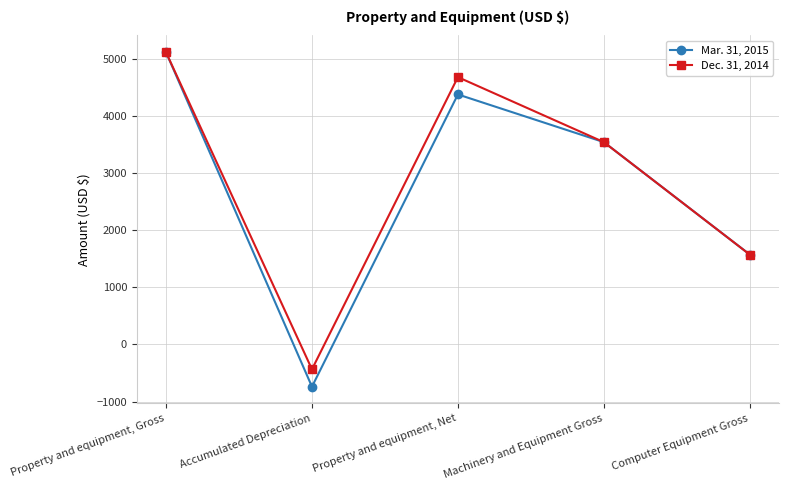

List the labels in order of Mar. 31, 2015 value, largest first.

Property and equipment, Gross, Property and equipment, Net, Machinery and Equipment Gross, Computer Equipment Gross, Accumulated Depreciation